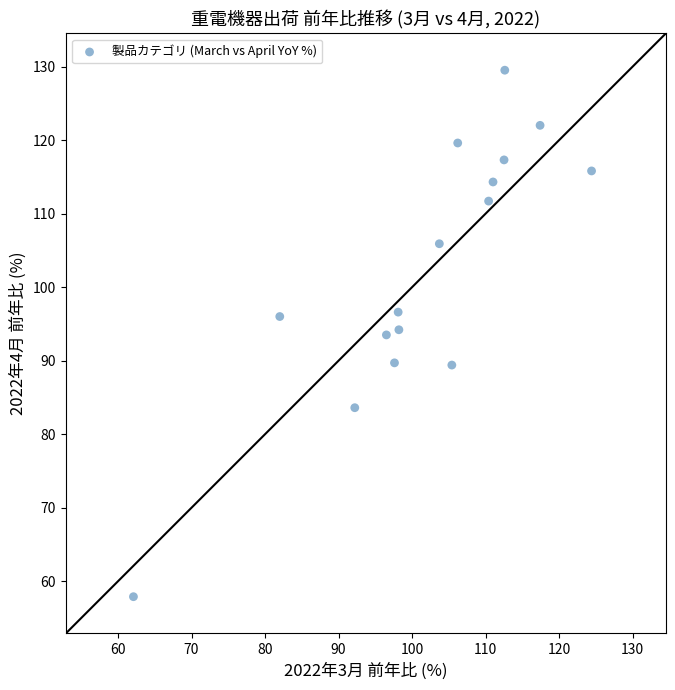

What is the range of Y values (max minus min)?

71.6